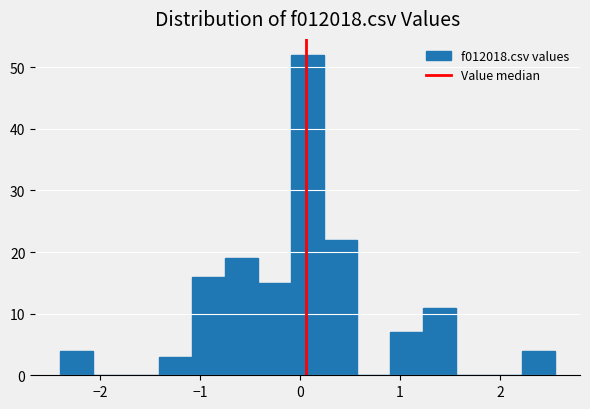

Around what value on the x-axis is the tallest bar? Give the approximate position of its centre, as read against the axis.

0.1